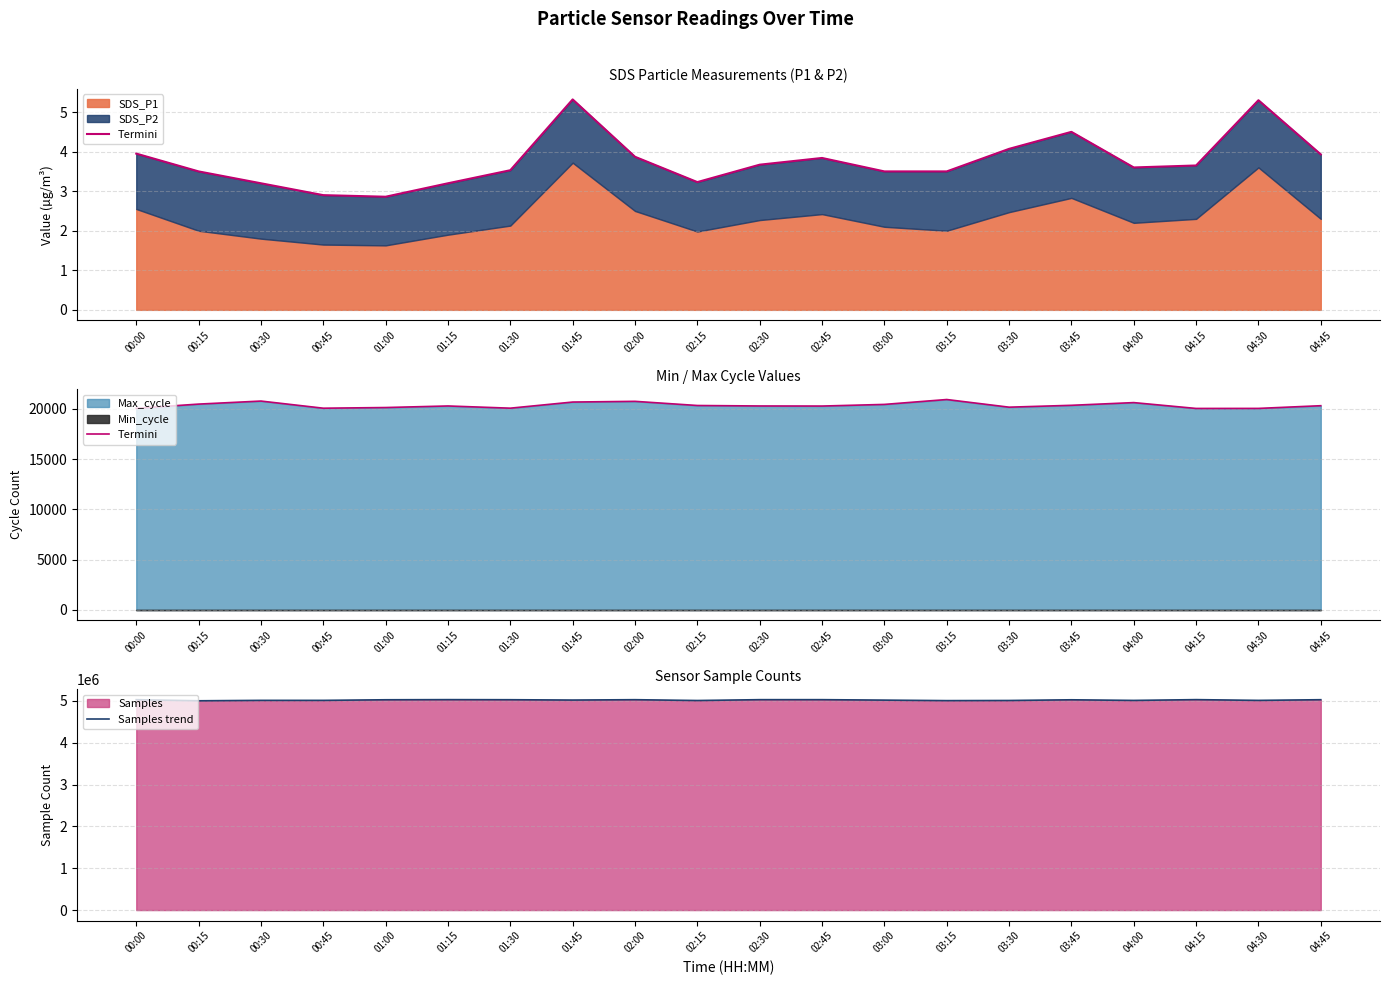

How many data points in Samples trend are less than 5024469?

10